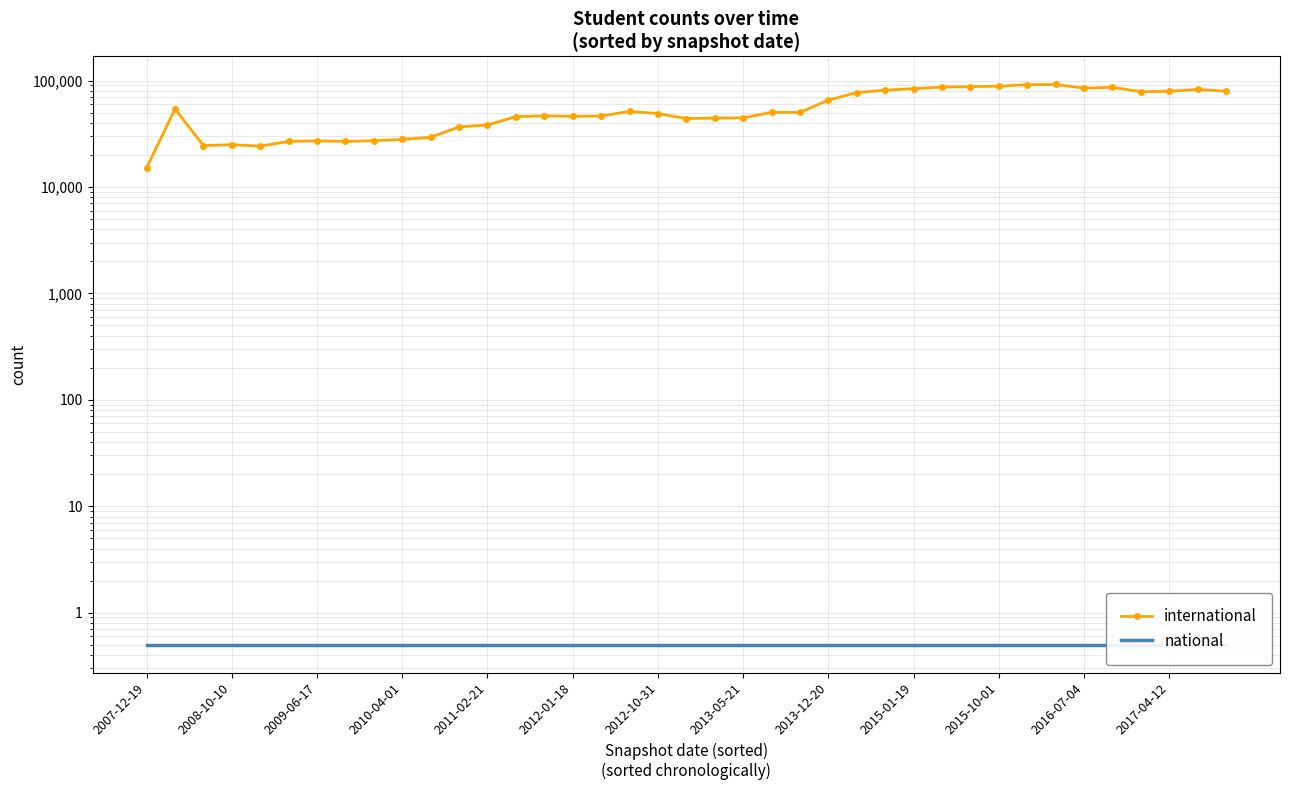

Which has a higher value, 2016-07-04 or 34?

34